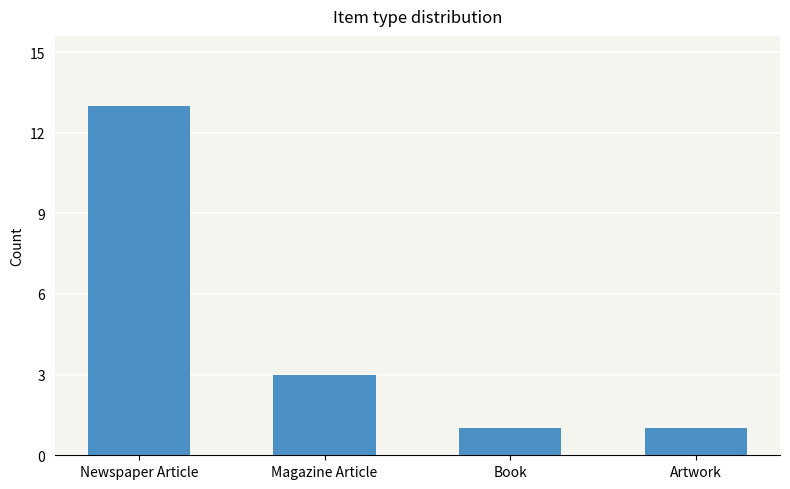

What is the difference between the values at Artwork and Magazine Article?

2